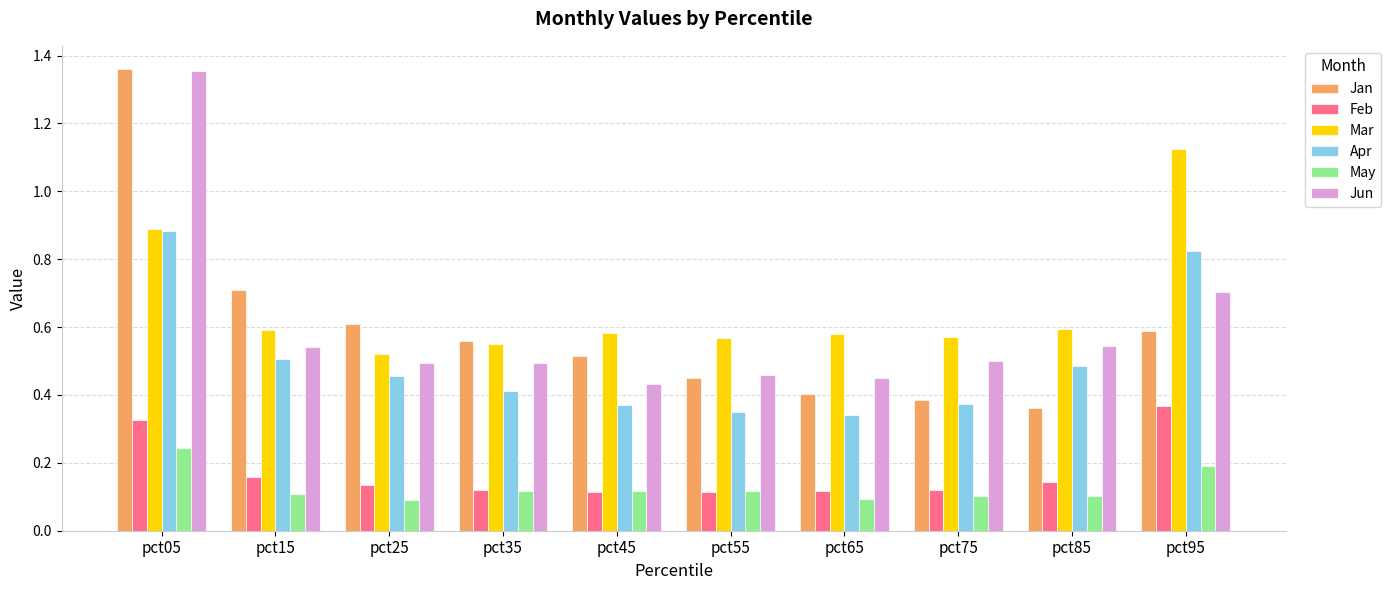

At which label is Jan closest to 0?

pct85